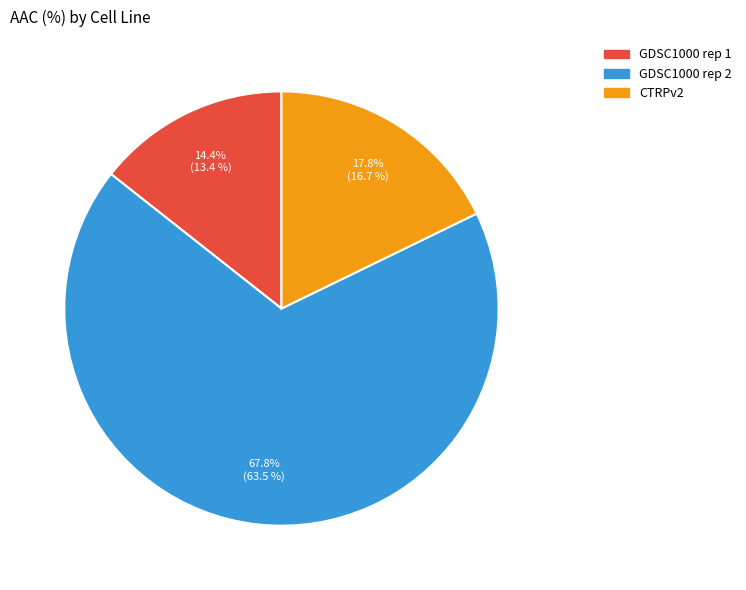

Between GDSC1000 rep 1 and GDSC1000 rep 2, which is larger?

GDSC1000 rep 2